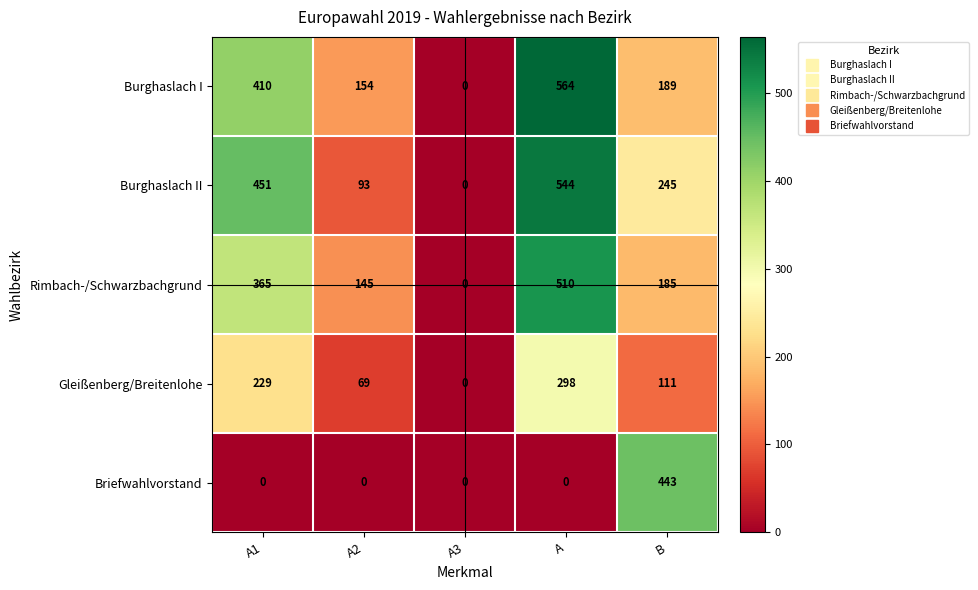

How many data points does each series have?

5